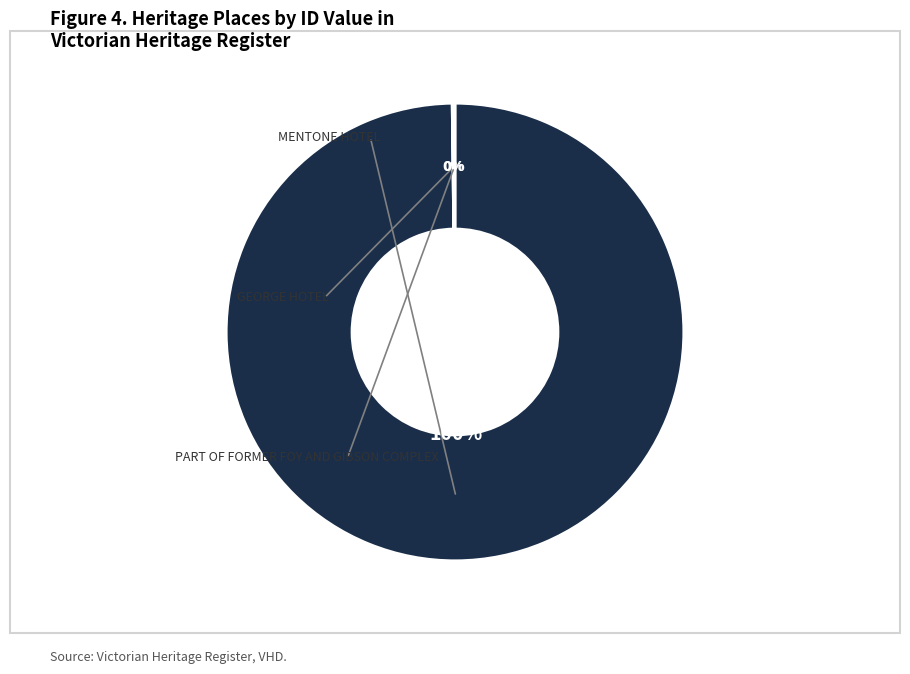

To the nearest percent, what is the average slice percentage?

33%